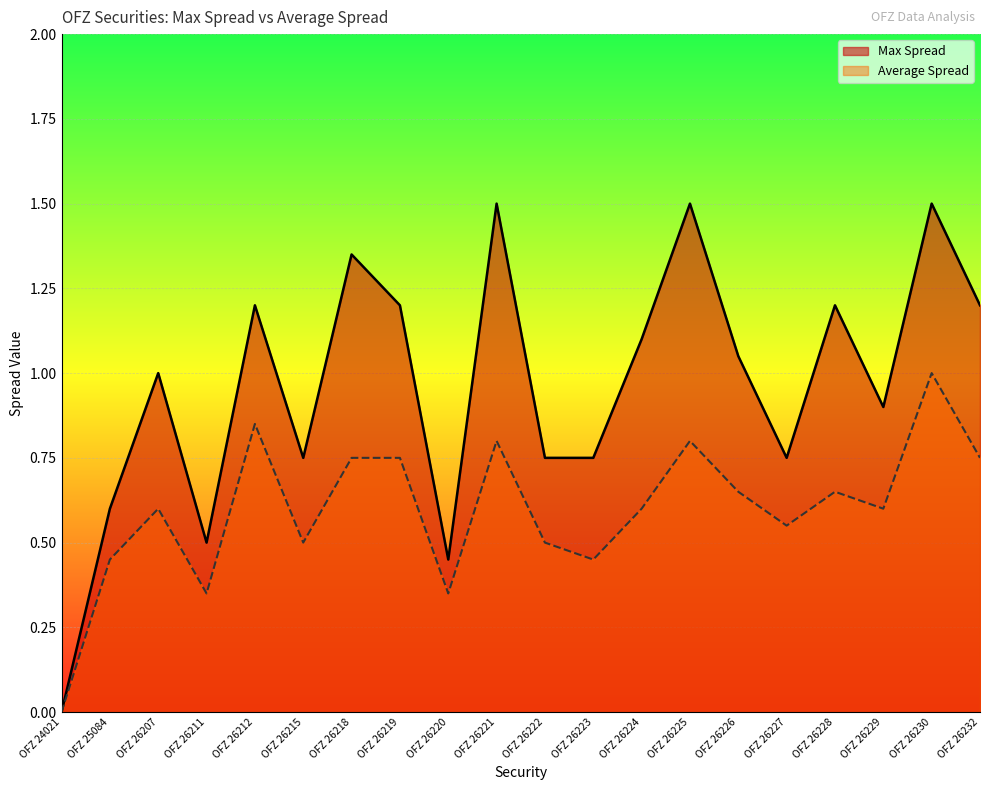

The value of Average Spread at OFZ 26222 is 0.7. True or false?

False